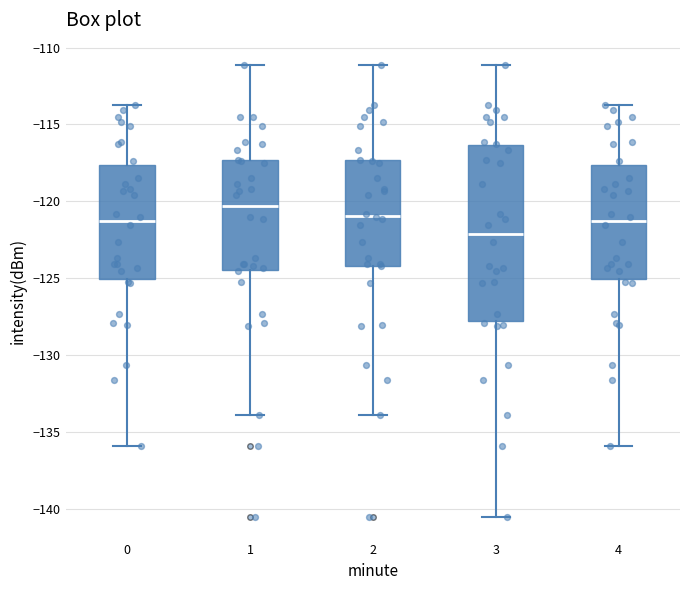

Reading left to right, transcribe this box plot: for each box, give where its median line is, the range the box spans, and where its two whiskers end, as read against the y-axis. The values are not printed on the chart, so give them approximately, as read against the axis.

0: median -121.5, box -125.0 to -117.5, whiskers -136.0 to -113.5
1: median -120.5, box -124.5 to -117.5, whiskers -134.0 to -111.0
2: median -121.0, box -124.0 to -117.5, whiskers -134.0 to -111.0
3: median -122.0, box -128.0 to -116.5, whiskers -140.5 to -111.0
4: median -121.5, box -125.0 to -117.5, whiskers -136.0 to -113.5